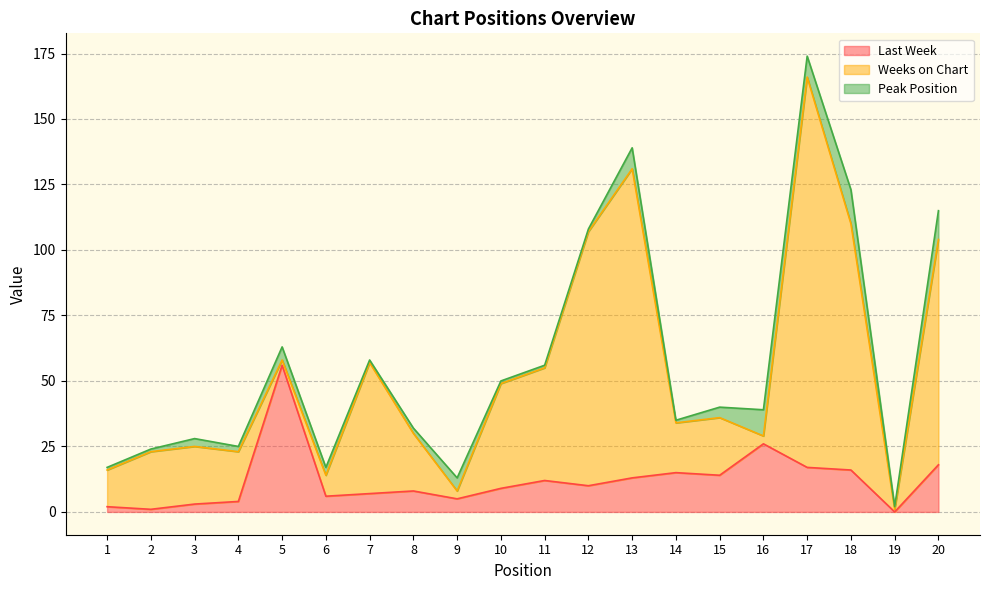

Which series ends up on top after the final intersection of Last Week and Peak Position?

Last Week